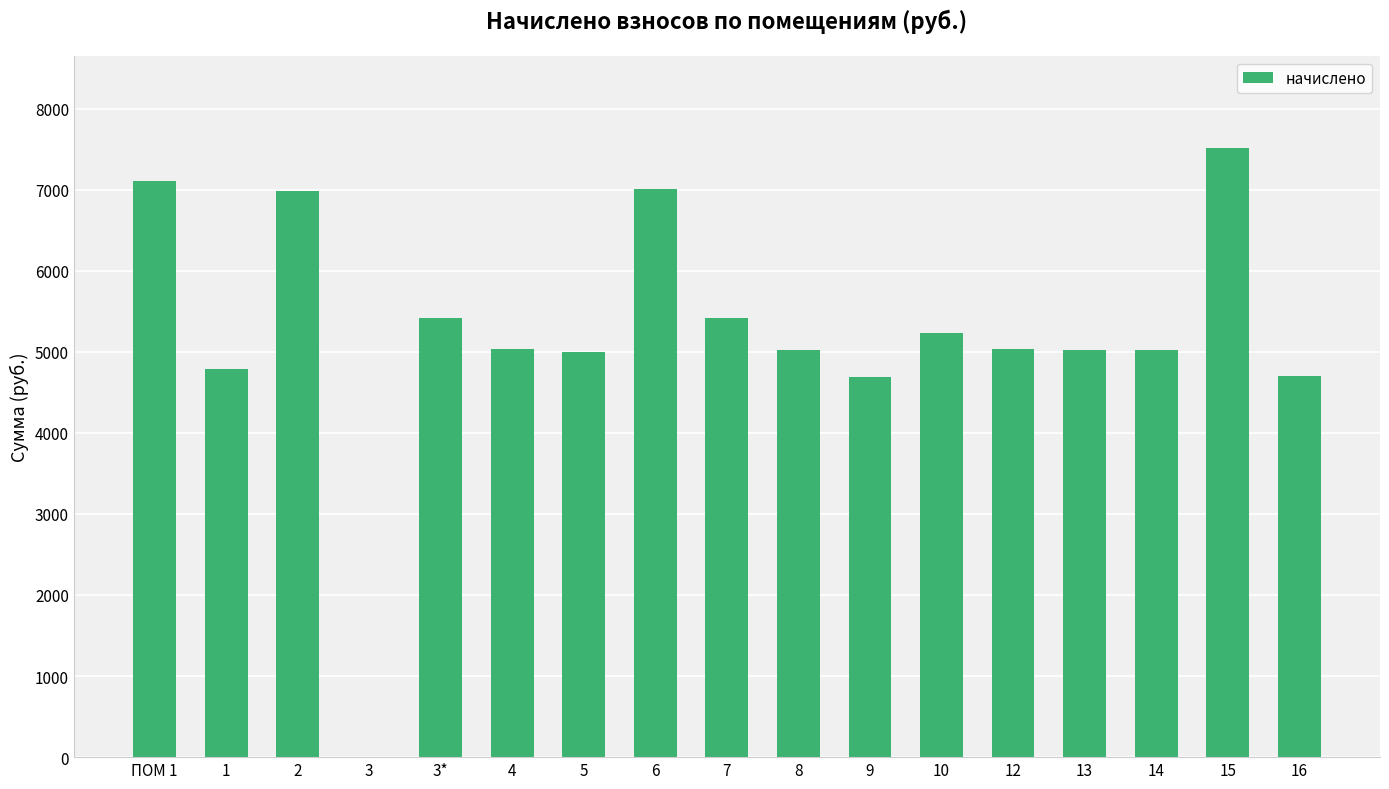

What is the ratio of the value at 7 to the value at 13?

1.1